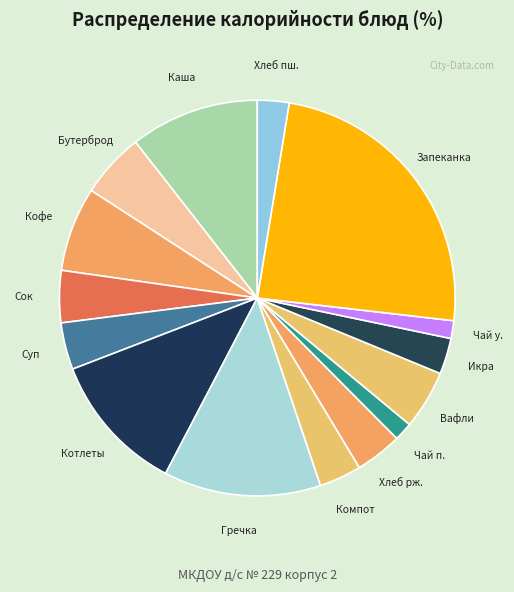

Count the number of slices in the pie.

15